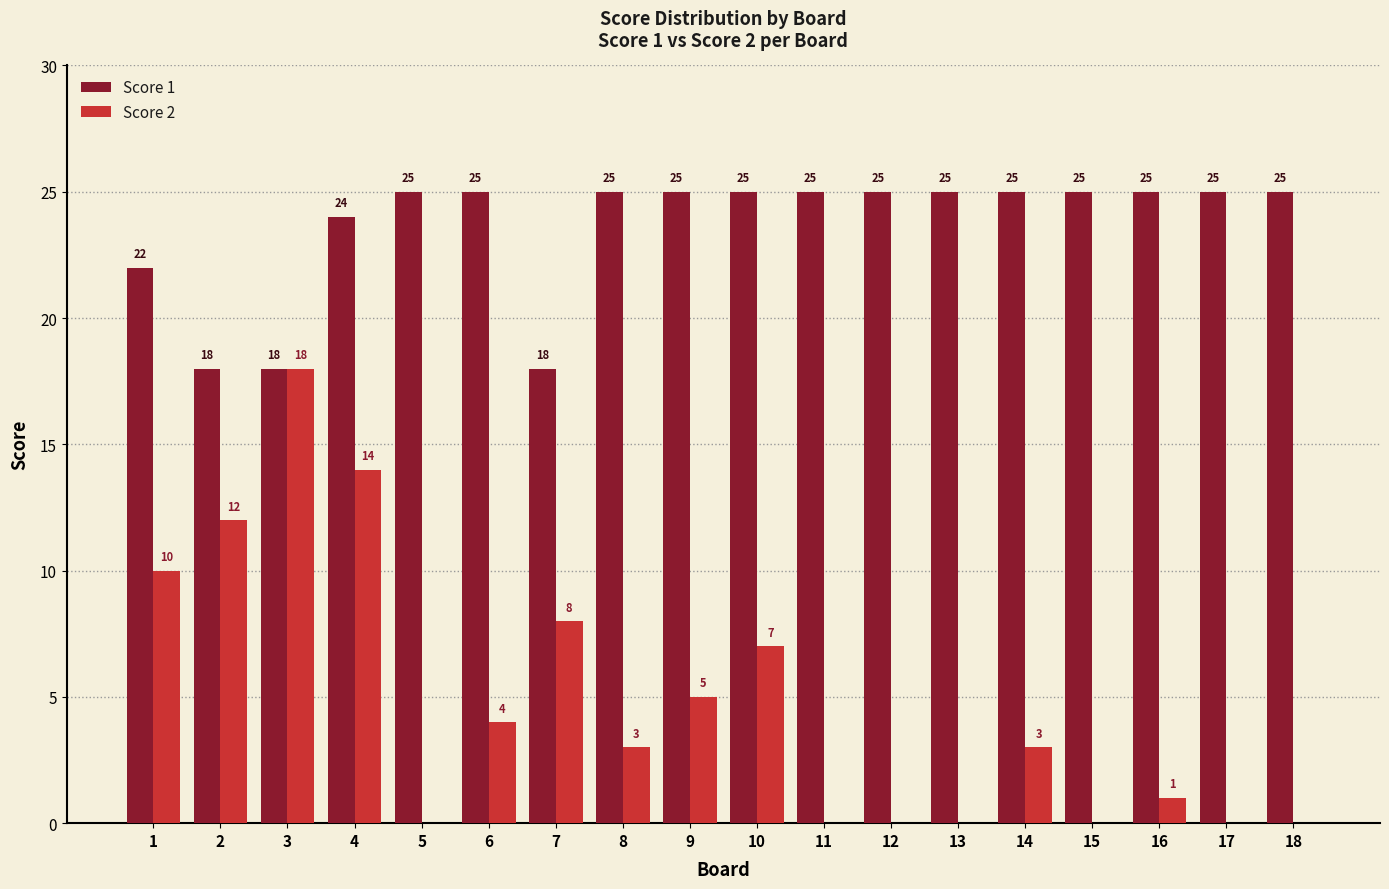

The Score 2 series shows -11 at 11. True or false?

False